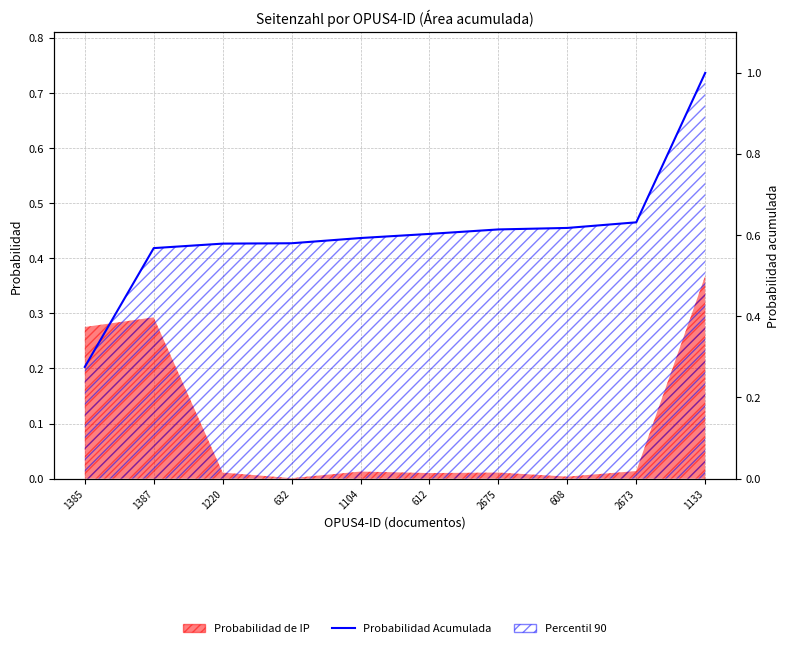

Count the number of categories in the chart.

10